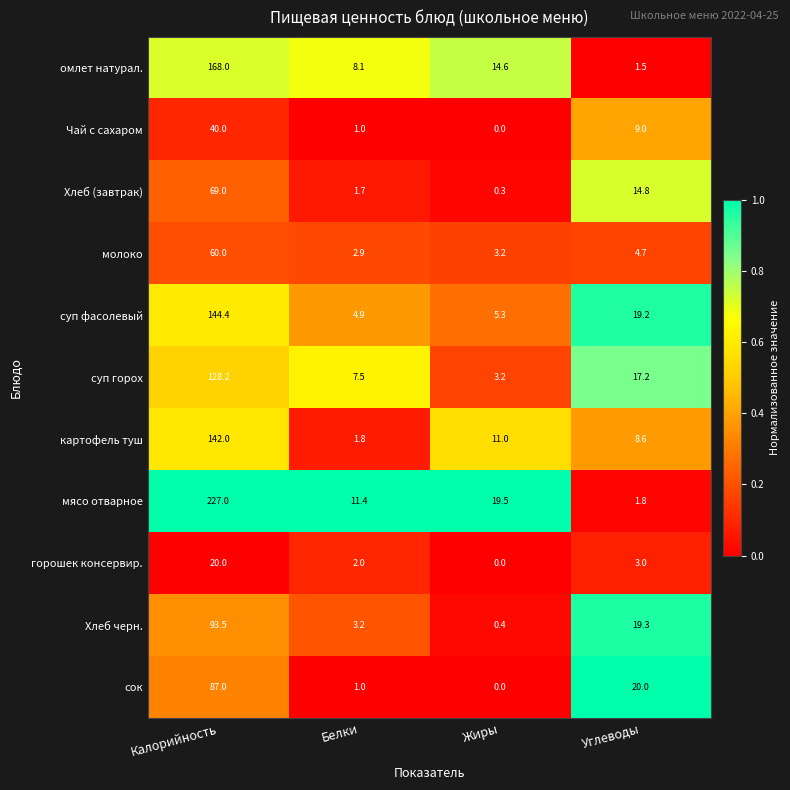

What is the difference between the сок values at Углеводы and Калорийность?

67.0